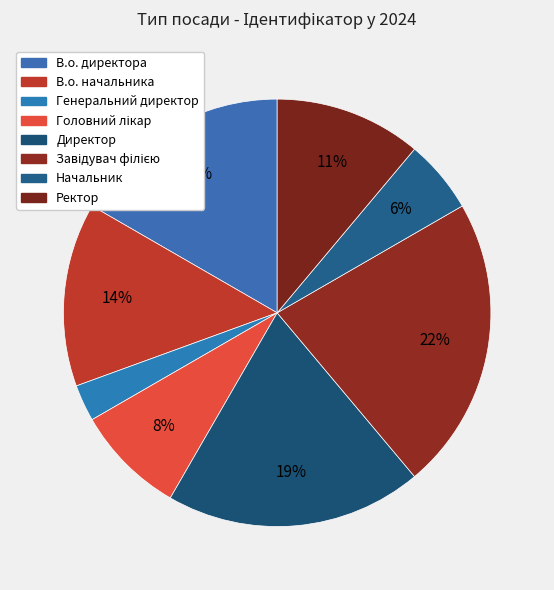

Rank the categories by value from highest to lowest.

Завідувач філією, Директор, В.о. директора, В.о. начальника, Ректор, Головний лікар, Начальник, Генеральний директор